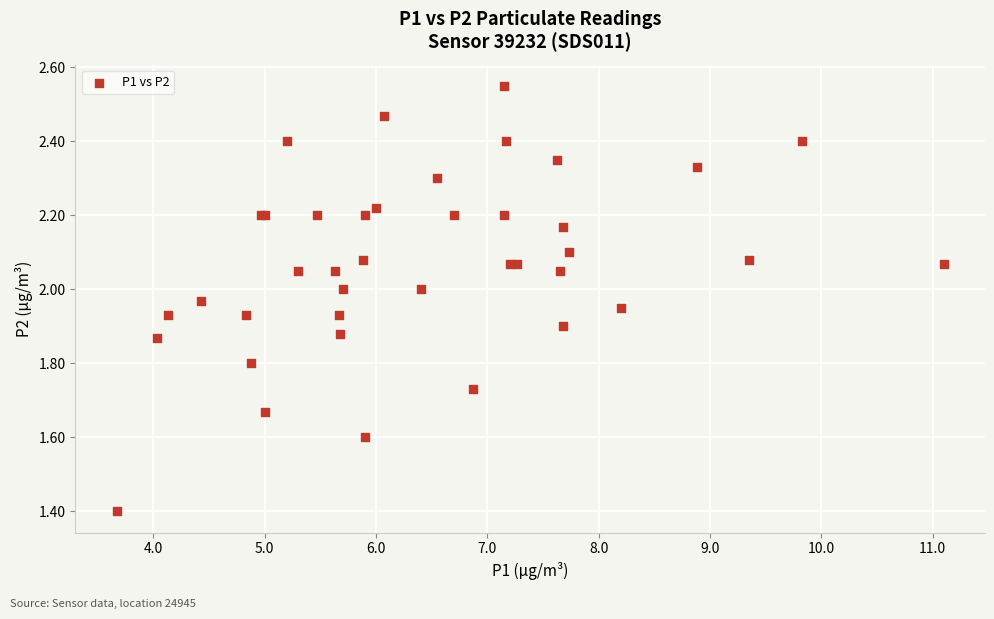

What Y value in the scatter plot is closest to 1?

1.4